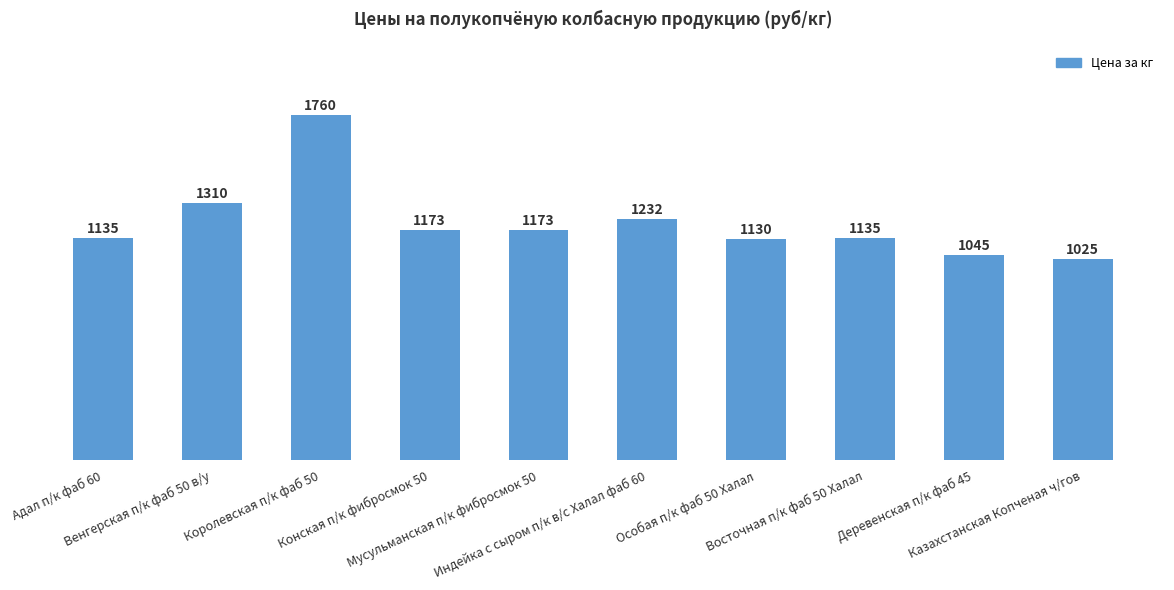

What is the value of the 10th bar from the left?

1025